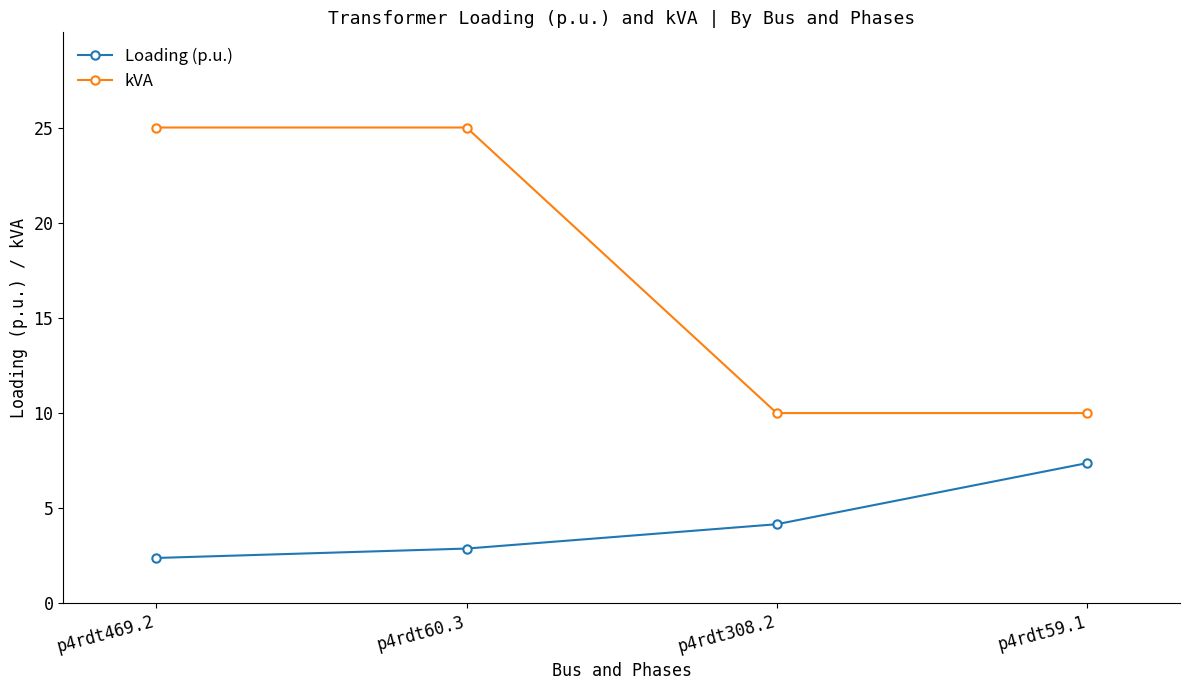

Between p4rdt60.3 and p4rdt59.1, which series saw the biggest shift?

kVA